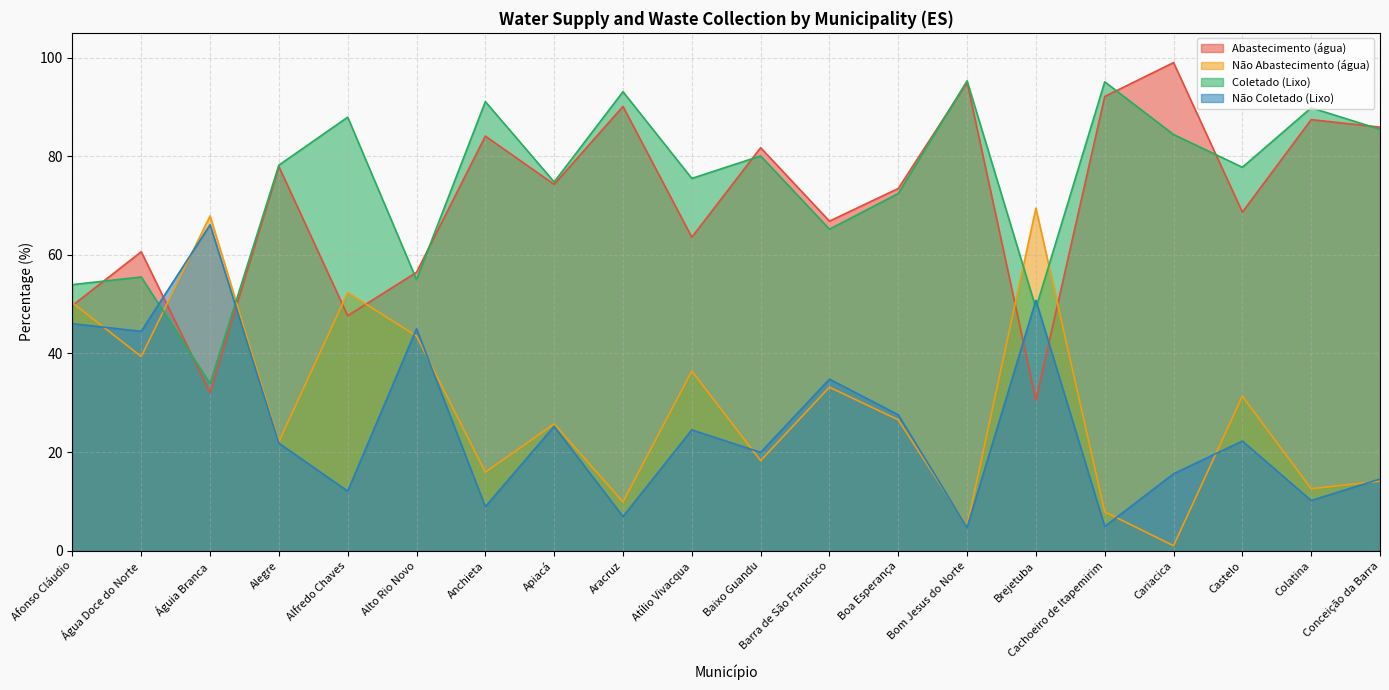

Does the chart display data point markers on the line(s)?

No